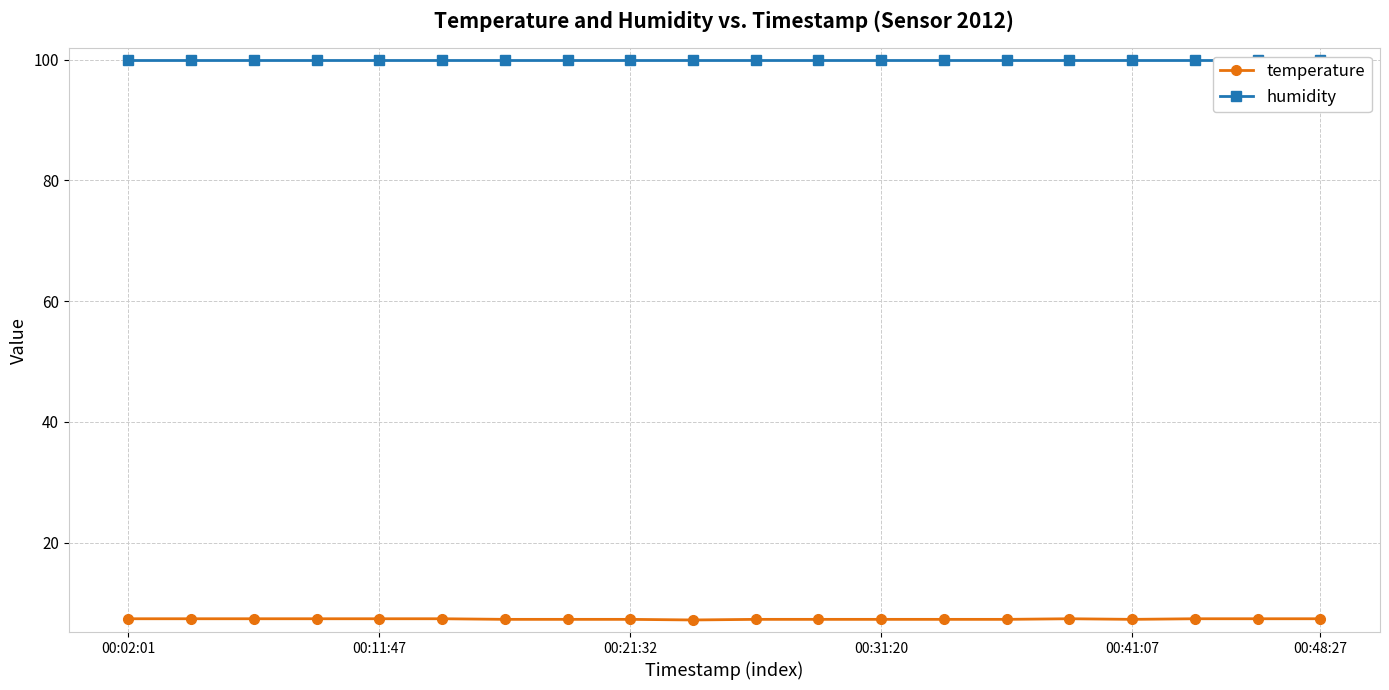

True or false: temperature and humidity cross at least once.

False